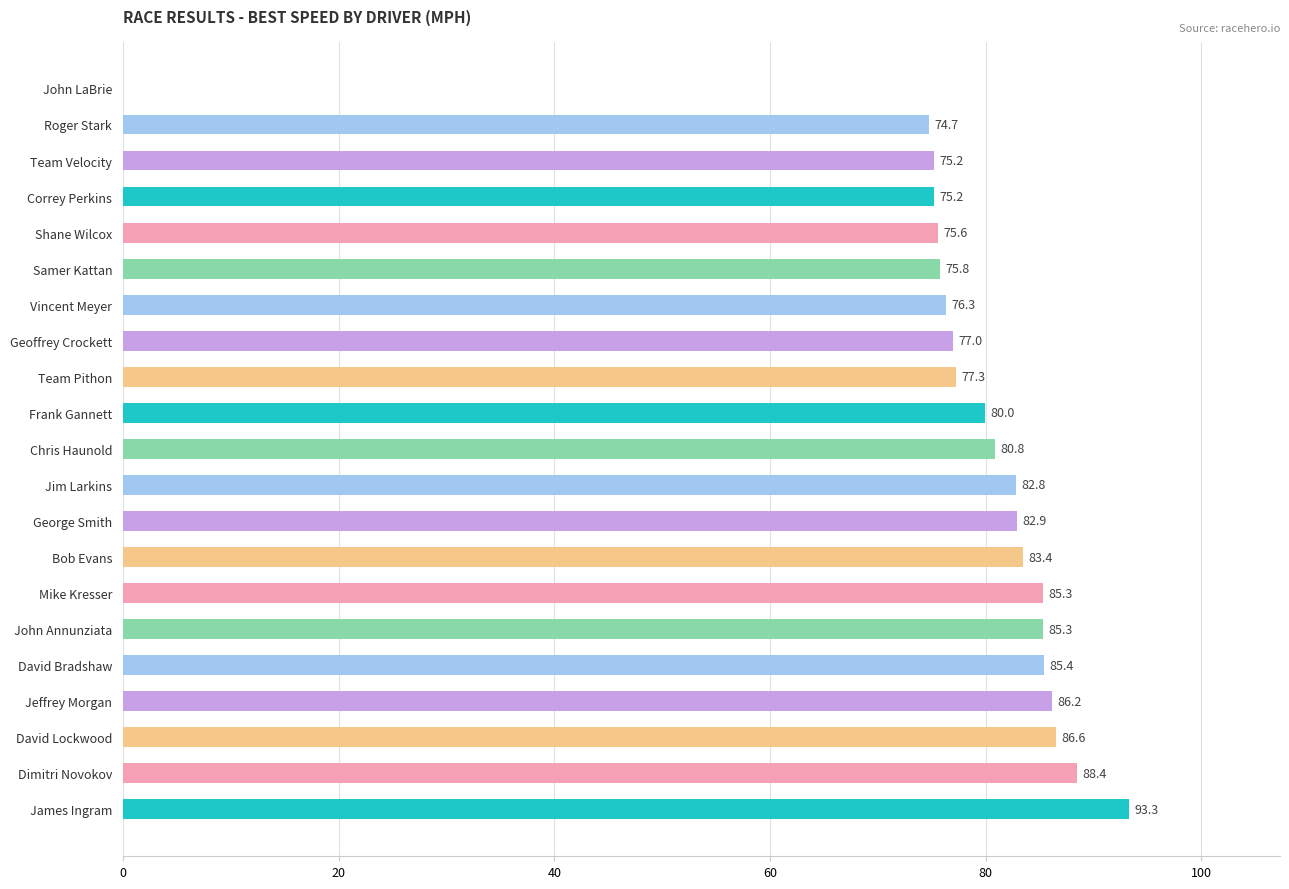

What is the greatest value displayed?

93.3